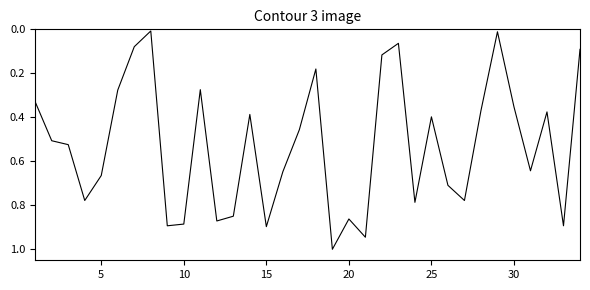

What is the maximum value shown in the chart?

1.0